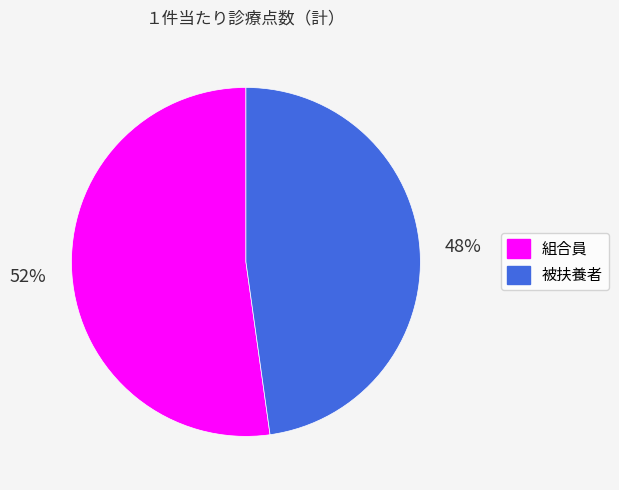

Combined, do 組合員 and 被扶養者 account for over 50%?

Yes